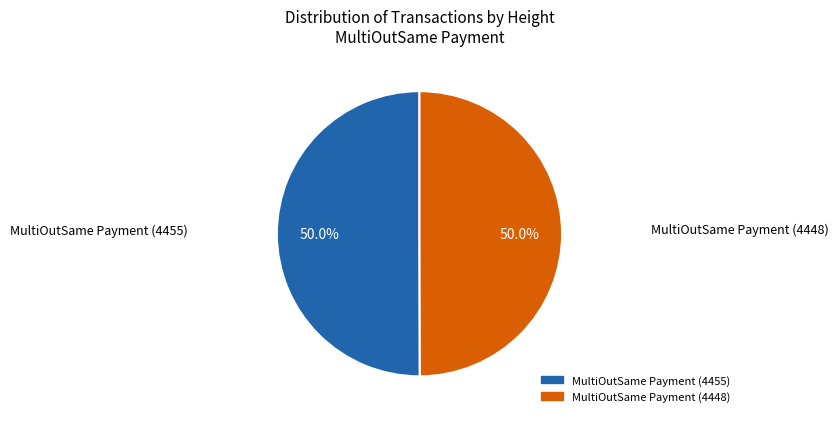

To the nearest percent, what is the combined percentage of MultiOutSame Payment (4448) and MultiOutSame Payment (4455)?

100%